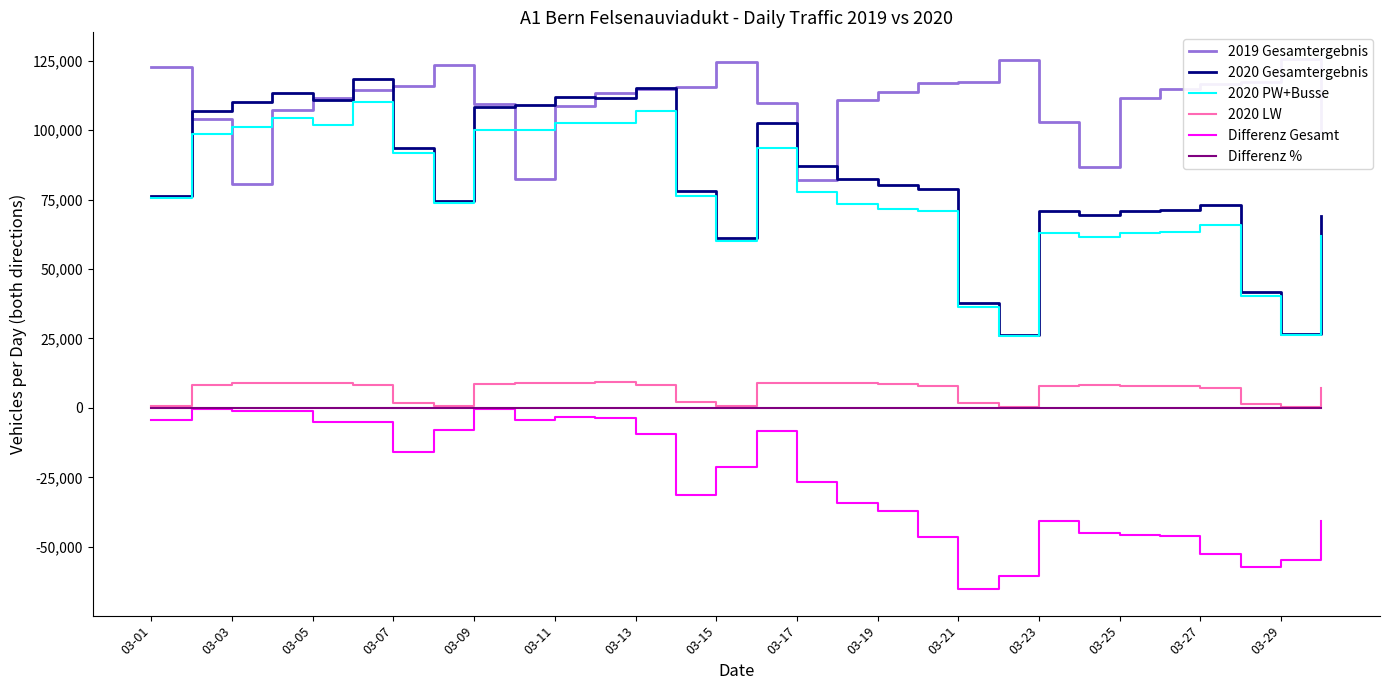

The value of Differenz % at 03-03 is -0.0. True or false?

True